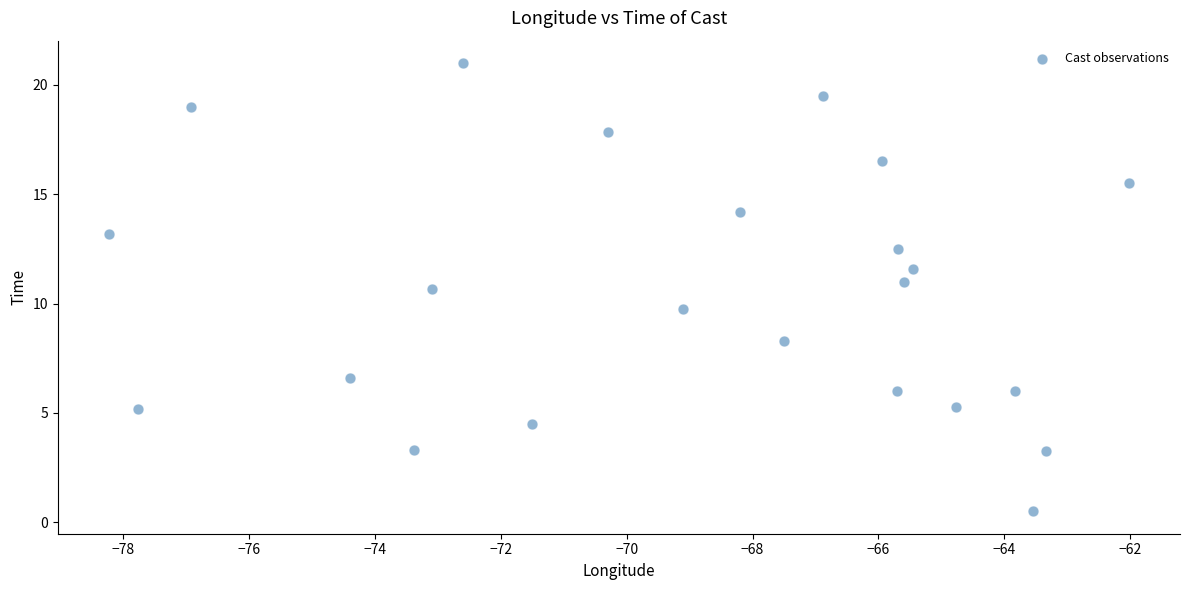

What Y value in the scatter plot is closest to 10?

9.8